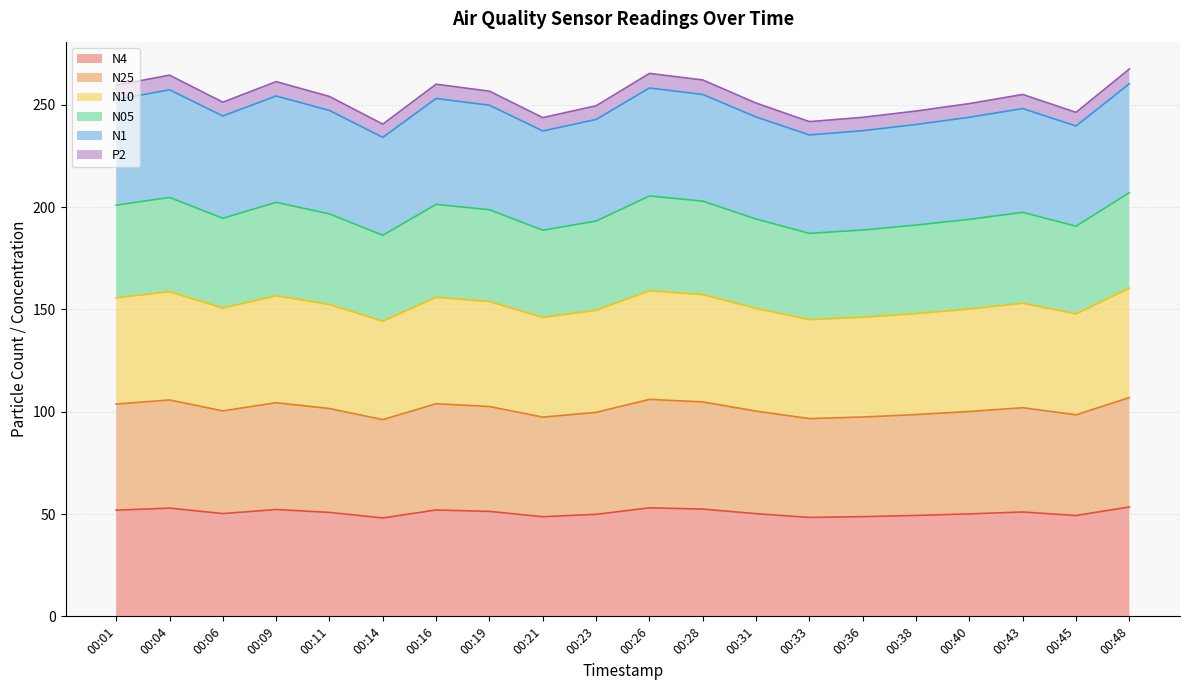

What is the total value across all series at 00:33?

241.8